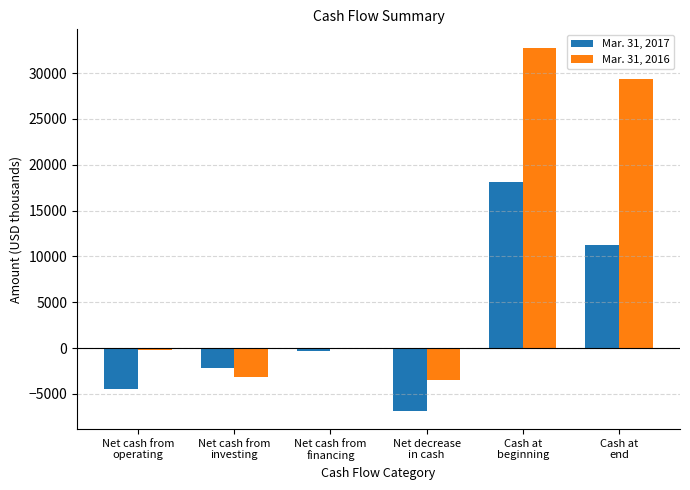

What is the average value of the Mar. 31, 2017 series?

2600